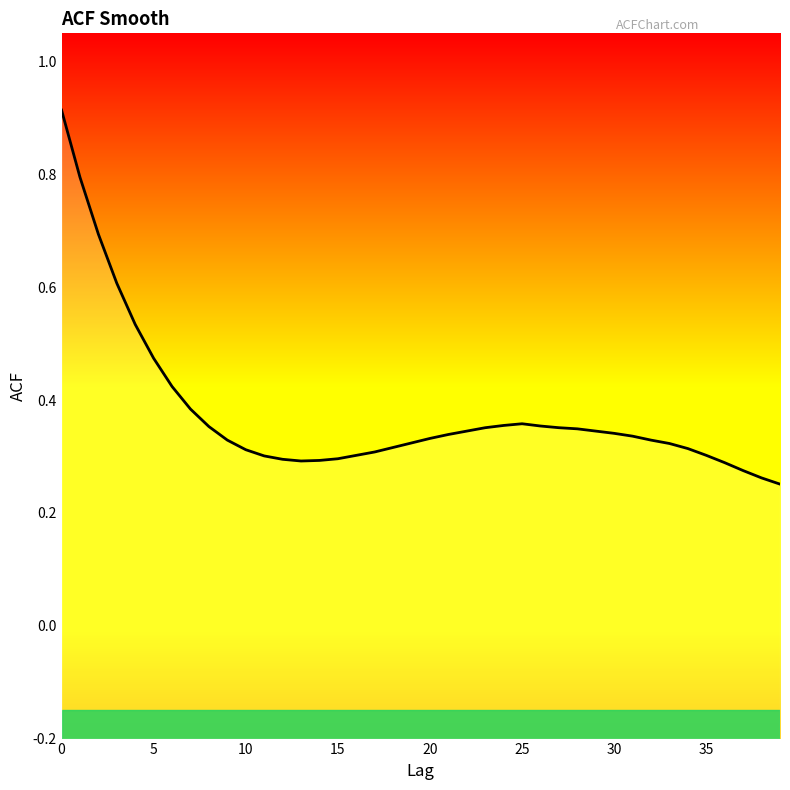

What is the minimum value shown in the chart?

0.3